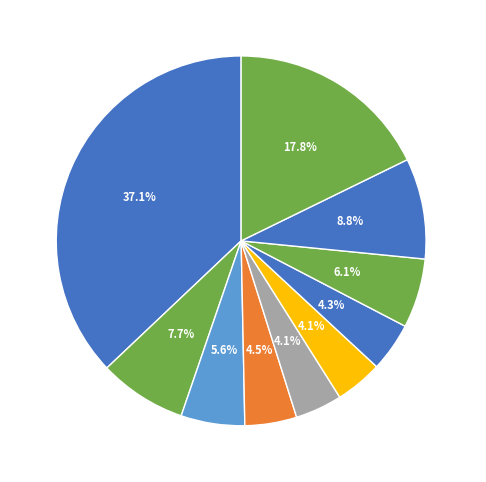

Which category has the biggest portion of the pie?

pct05